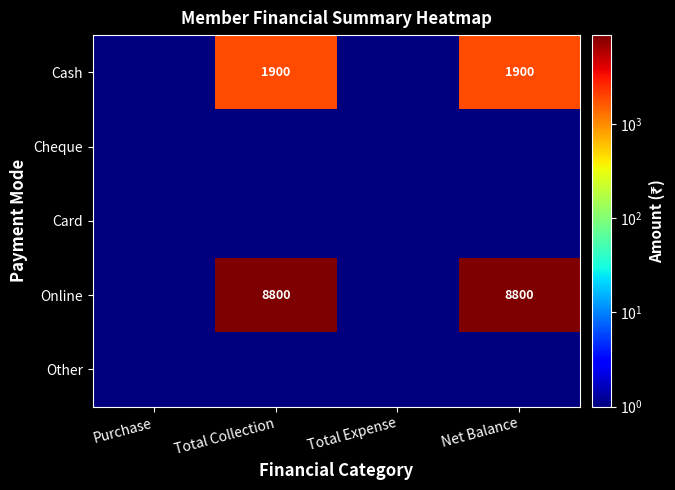

Between Purchase and Net Balance, which series saw the biggest shift?

Online